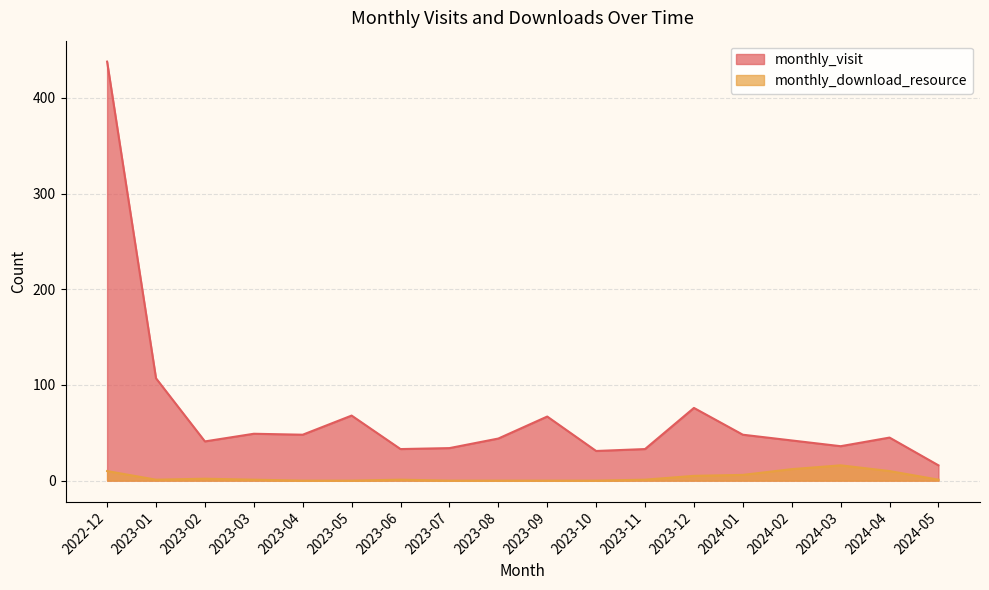

At which category does monthly_download_resource reach its first local peak?

2023-02